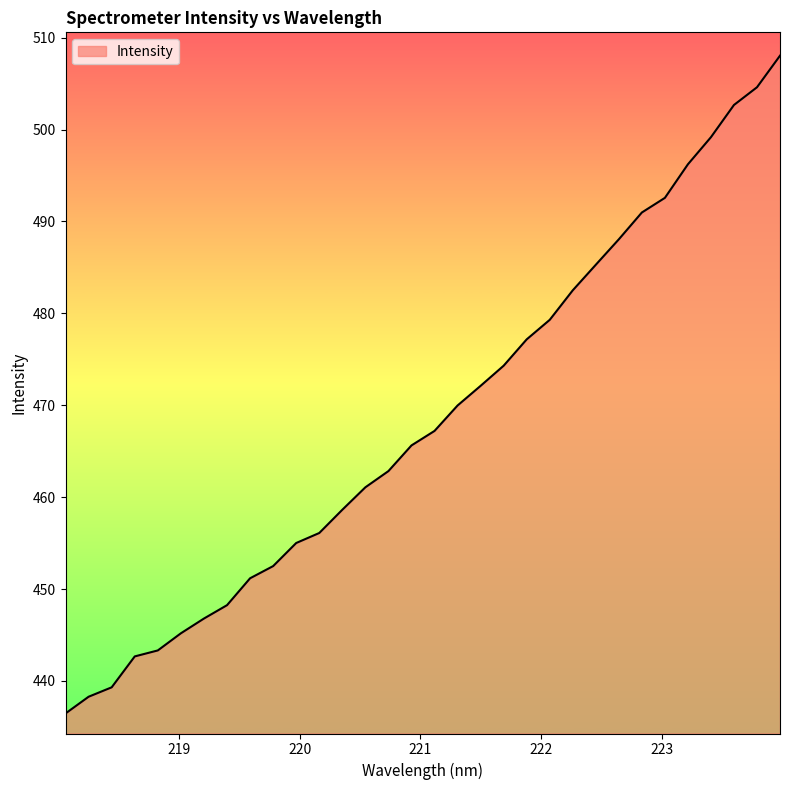

Does the chart display data point markers on the line(s)?

No